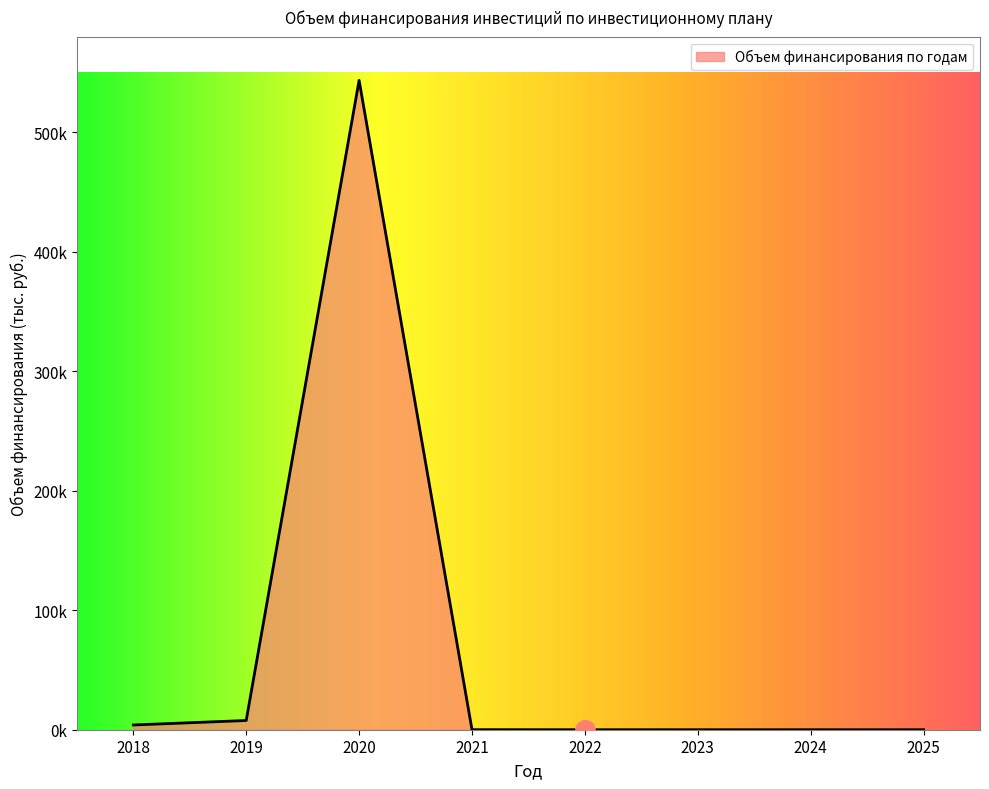

At which category does the data reach its first local peak?

2020